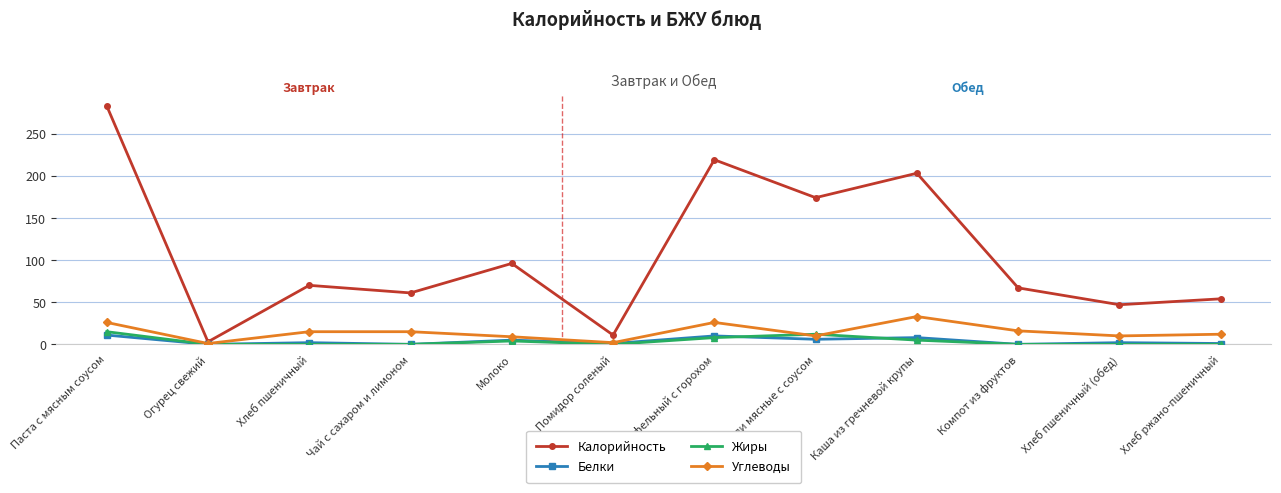

What position from the left is Хлеб ржано-пшеничный?

12